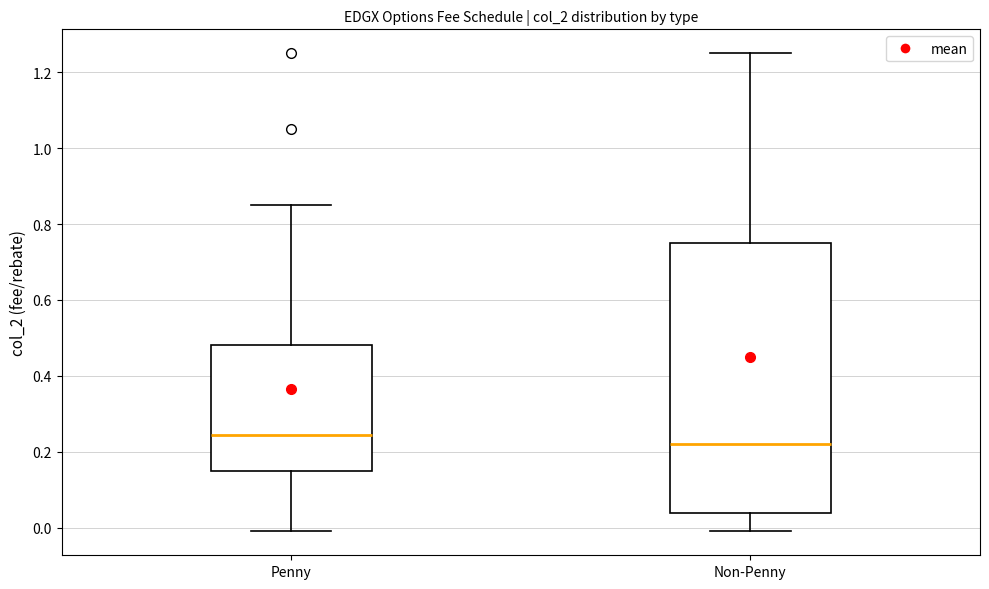

Which box is the tallest, from its lower edge to its upper edge?

Non-Penny